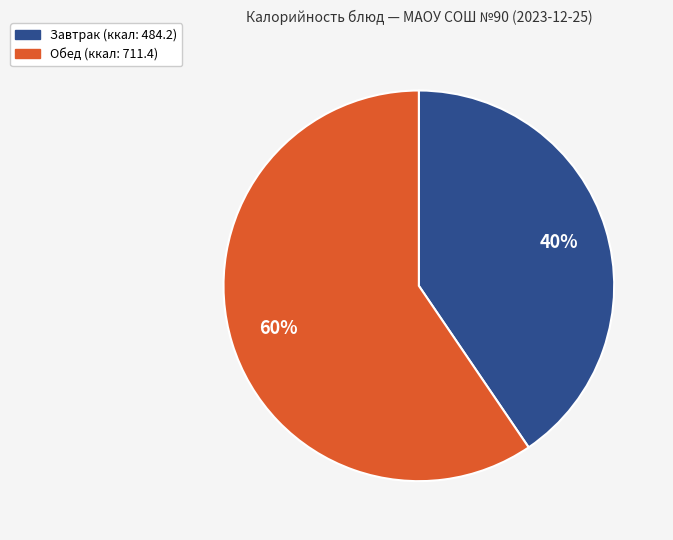

To the nearest percent, what is the average slice percentage?

50%